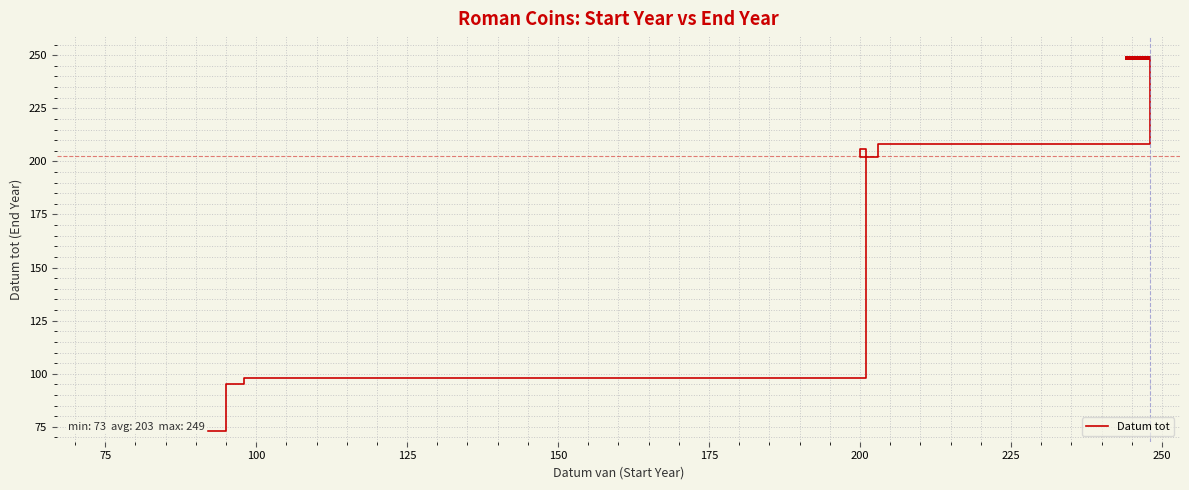

What is the difference between the maximum and minimum values?

176